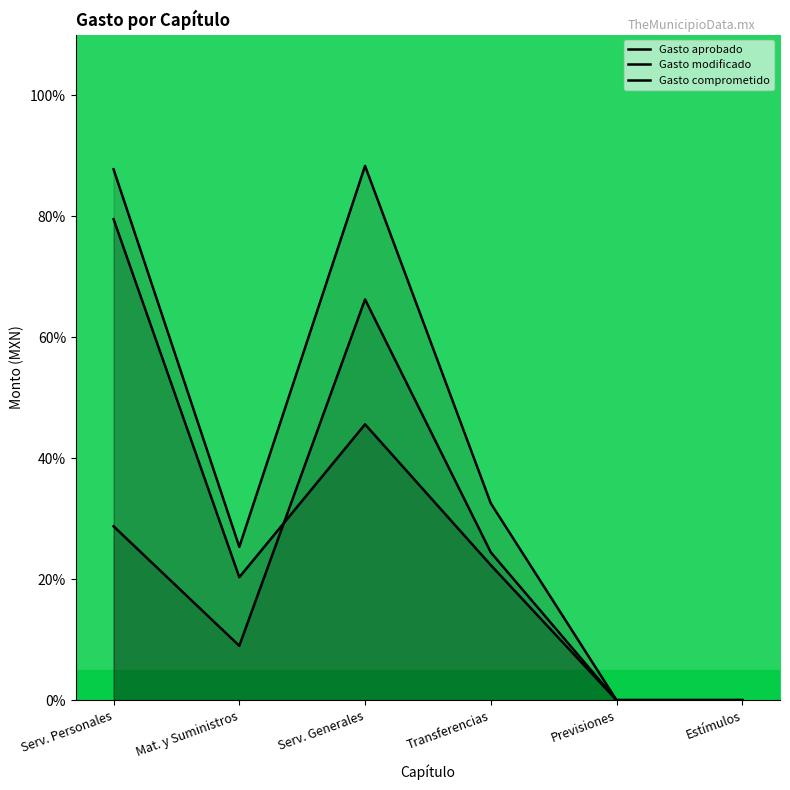

In Gasto aprobado, how many points are lower than both neighbors (excluding endpoints)?

1